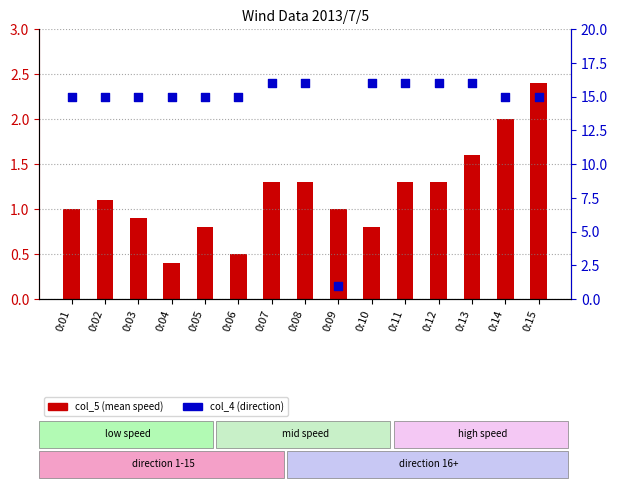

What is the total value across all series at 0:01?

16.0